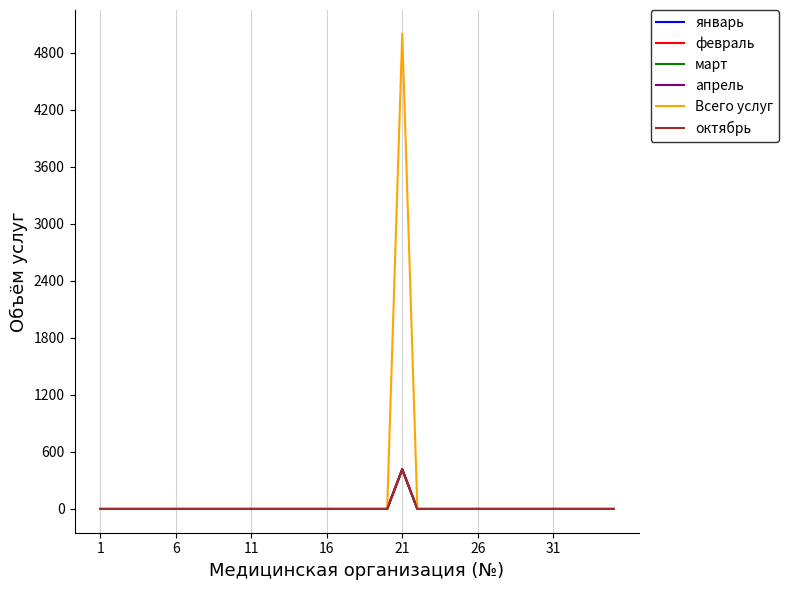

Is this an area chart (filled region under the line)?

No